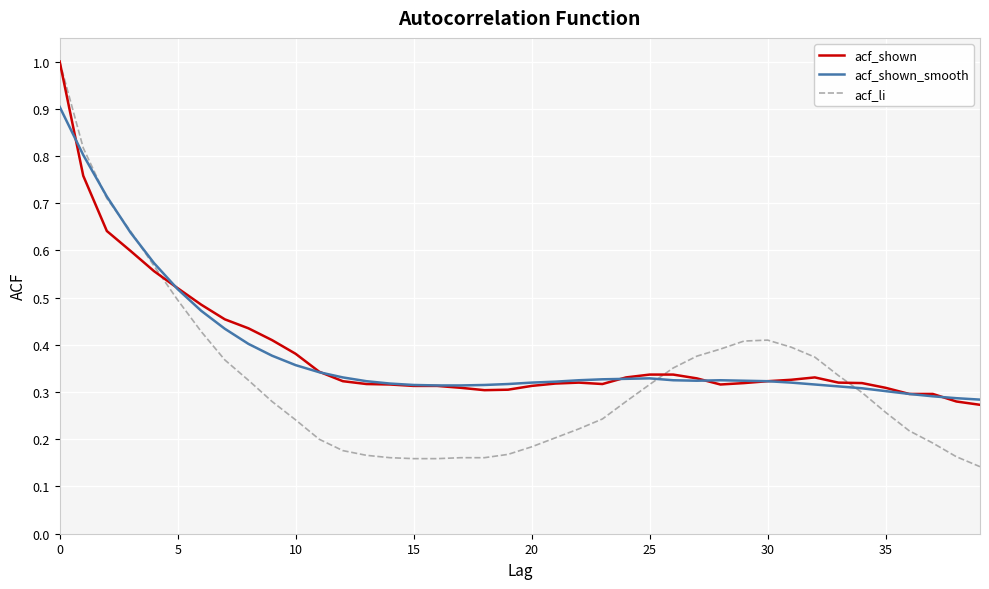

What is the maximum value for acf_shown?

1.0